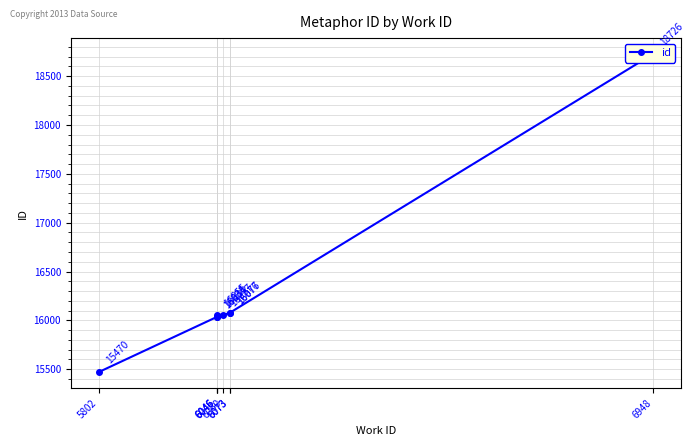

Reading right to left, what are all the values shown in this chart?

6948=18726	6073=16077	6073=16076	6060=16057	6046=16055	6046=16035	6046=16034	5802=15470